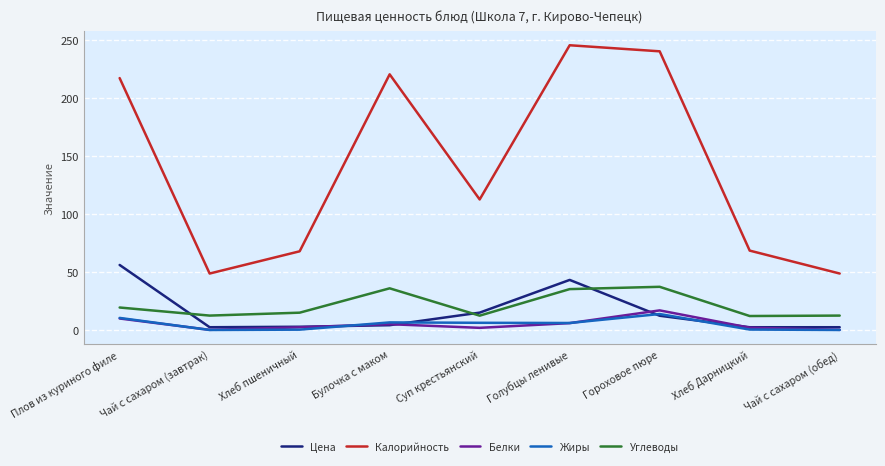

Does the chart display data point markers on the line(s)?

No